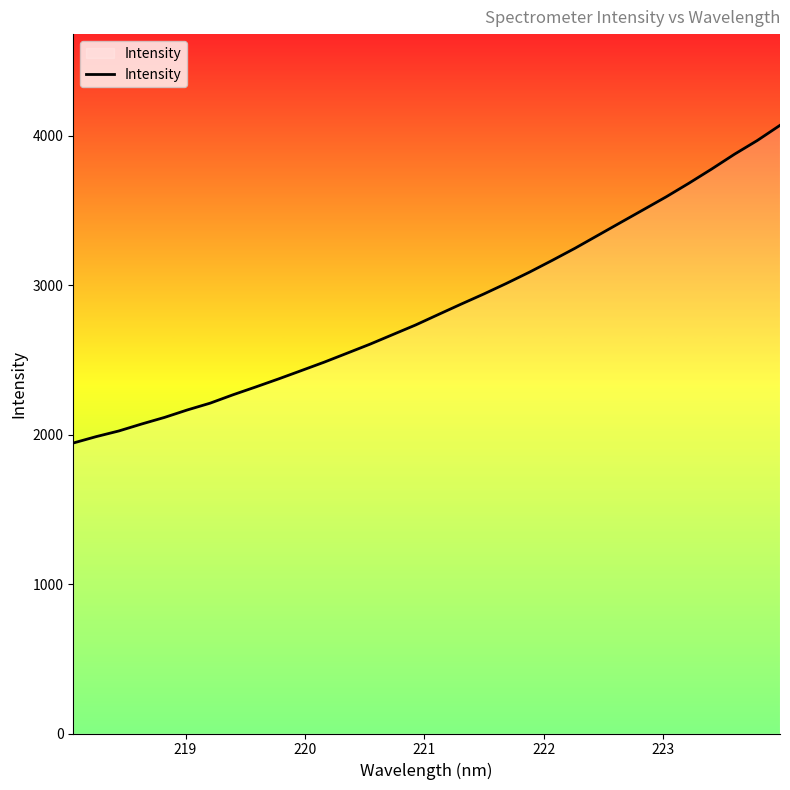

What is the difference between the maximum and minimum values?

2125.7